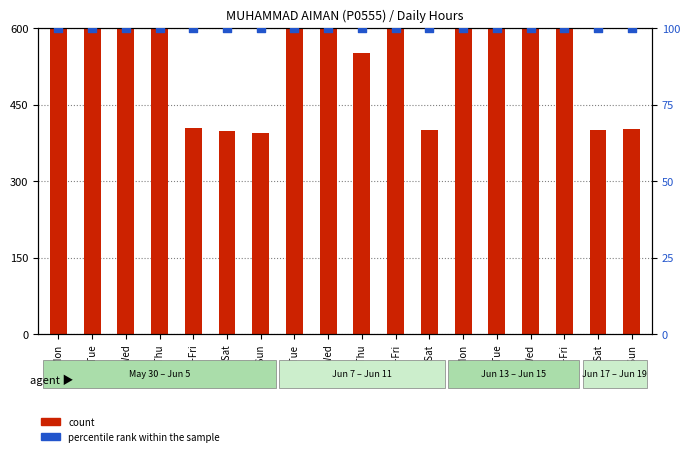

Which series has the largest total across all categories?

count